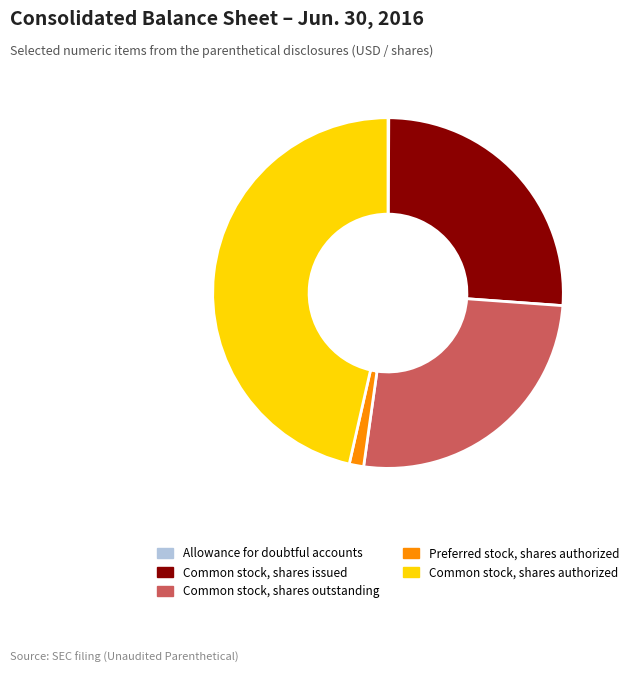

Does any single category account for the majority?

No